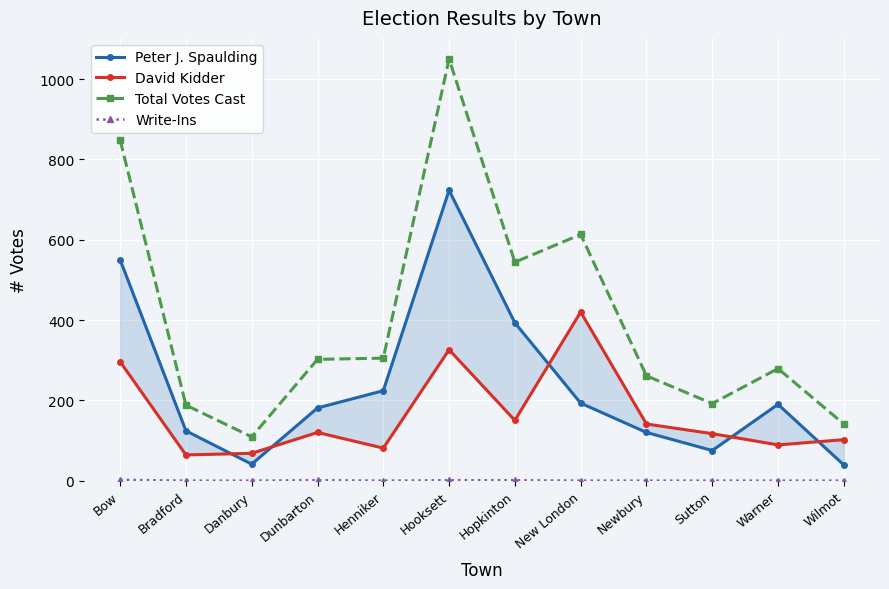

In Total Votes Cast, how many points are lower than both neighbors (excluding endpoints)?

3